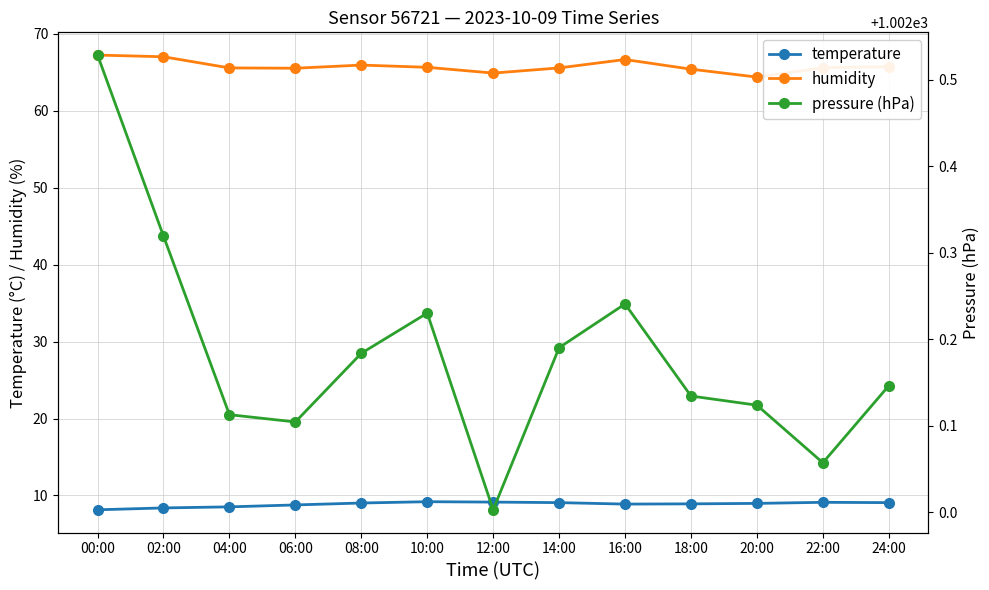

Which label corresponds to the largest value in the chart?

00:00